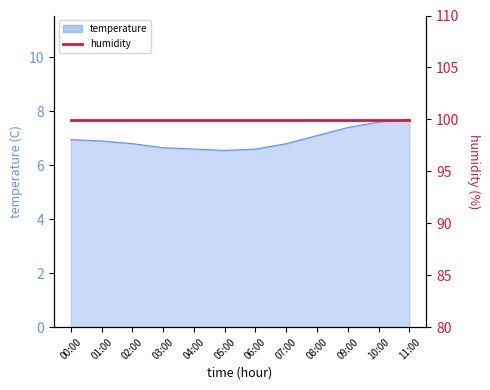

Reading left to right, list all the values displayed in this chart.

7.0	6.9	6.8	6.7	6.6	6.5	6.6	6.8	7.1	7.4	7.6	7.7